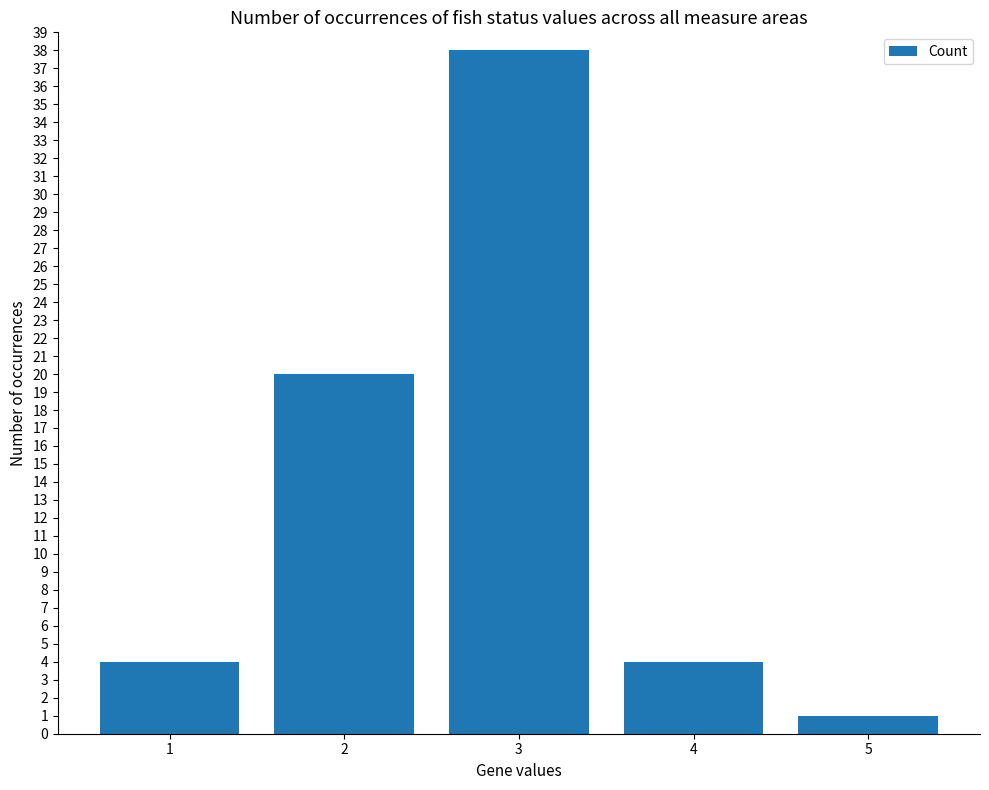

Between 5 and 2, which is larger?

2